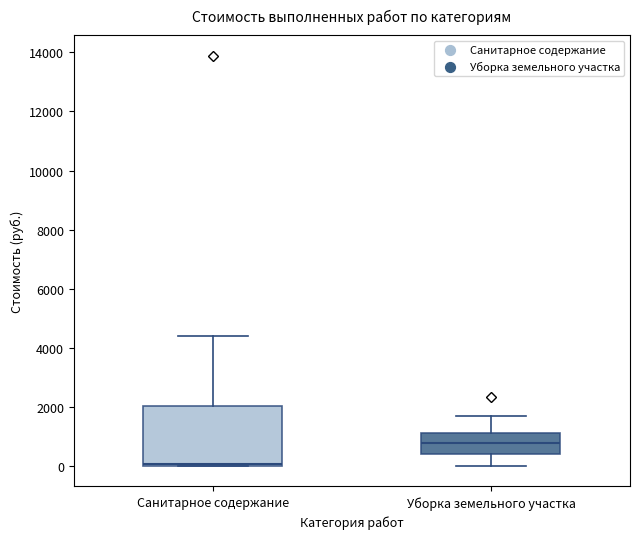

Where does the upper whisker of the box for Санитарное содержание end on the y-axis? The values are not printed on the chart, so give them approximately, as read against the axis.

4400